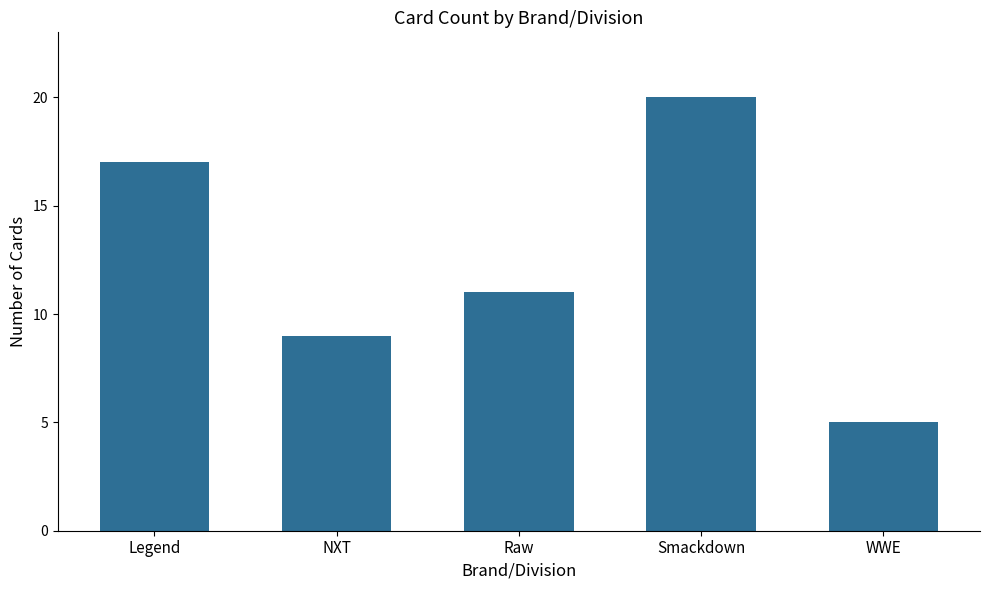

Reading left to right, extract all data points from this chart.

17	9	11	20	5